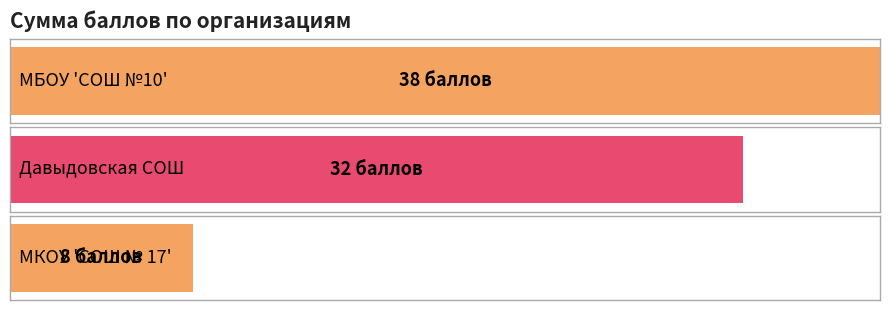

Does the chart contain stacked bars?

No